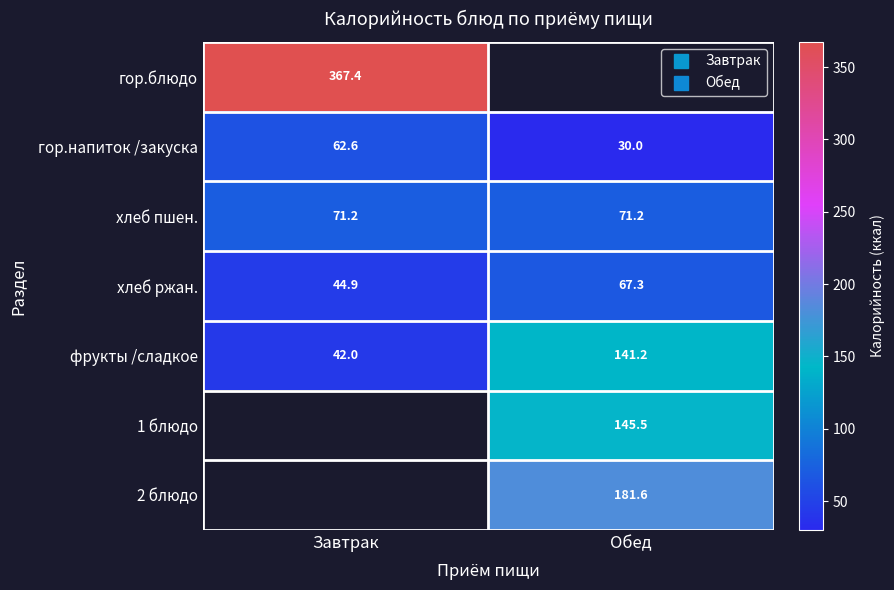

Rank the series at Обед from highest to lowest value.

гор.блюдо, 2 блюдо, 1 блюдо, фрукты /сладкое, хлеб пшен., хлеб ржан., гор.напиток /закуска